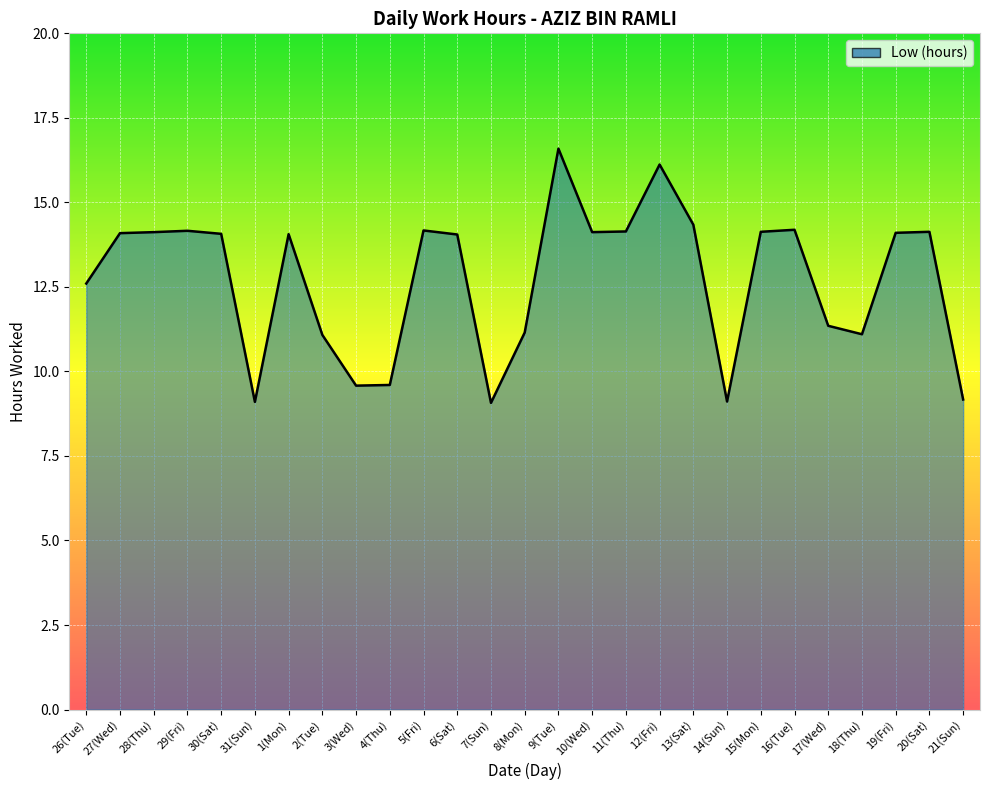

The value at 14(Sun) is 12.0. True or false?

False